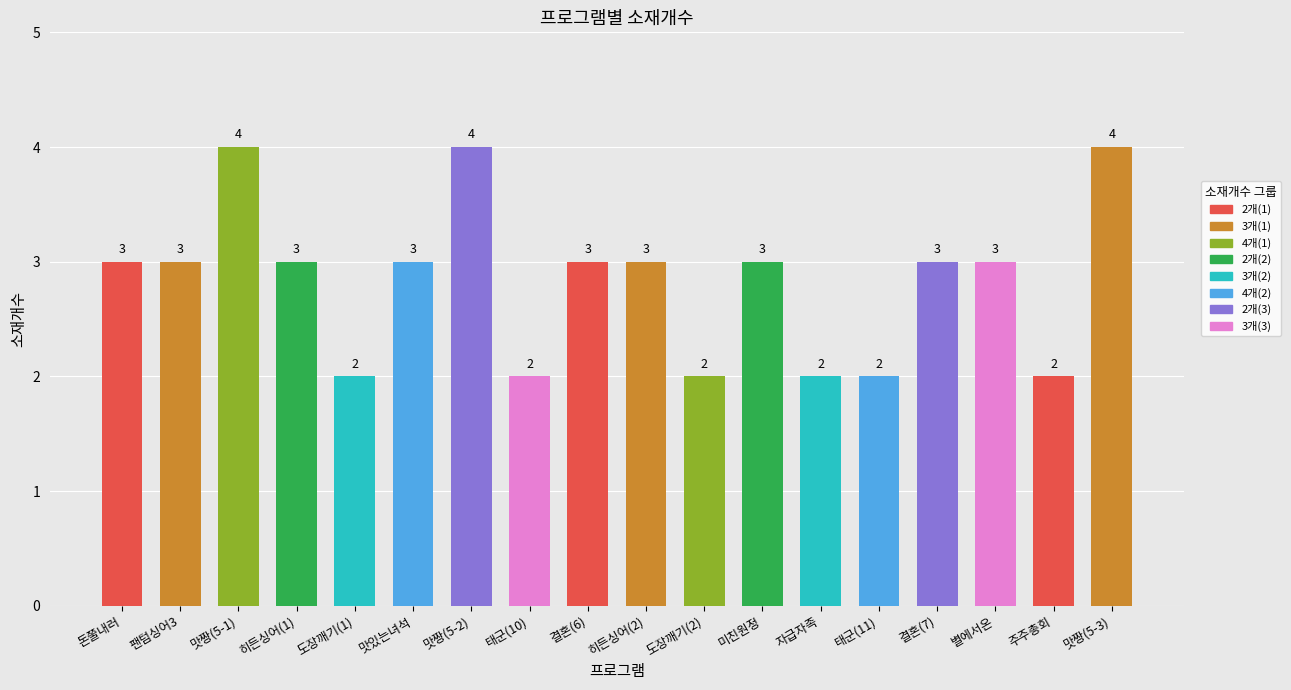

Count the values in the range 2 to 3.

15